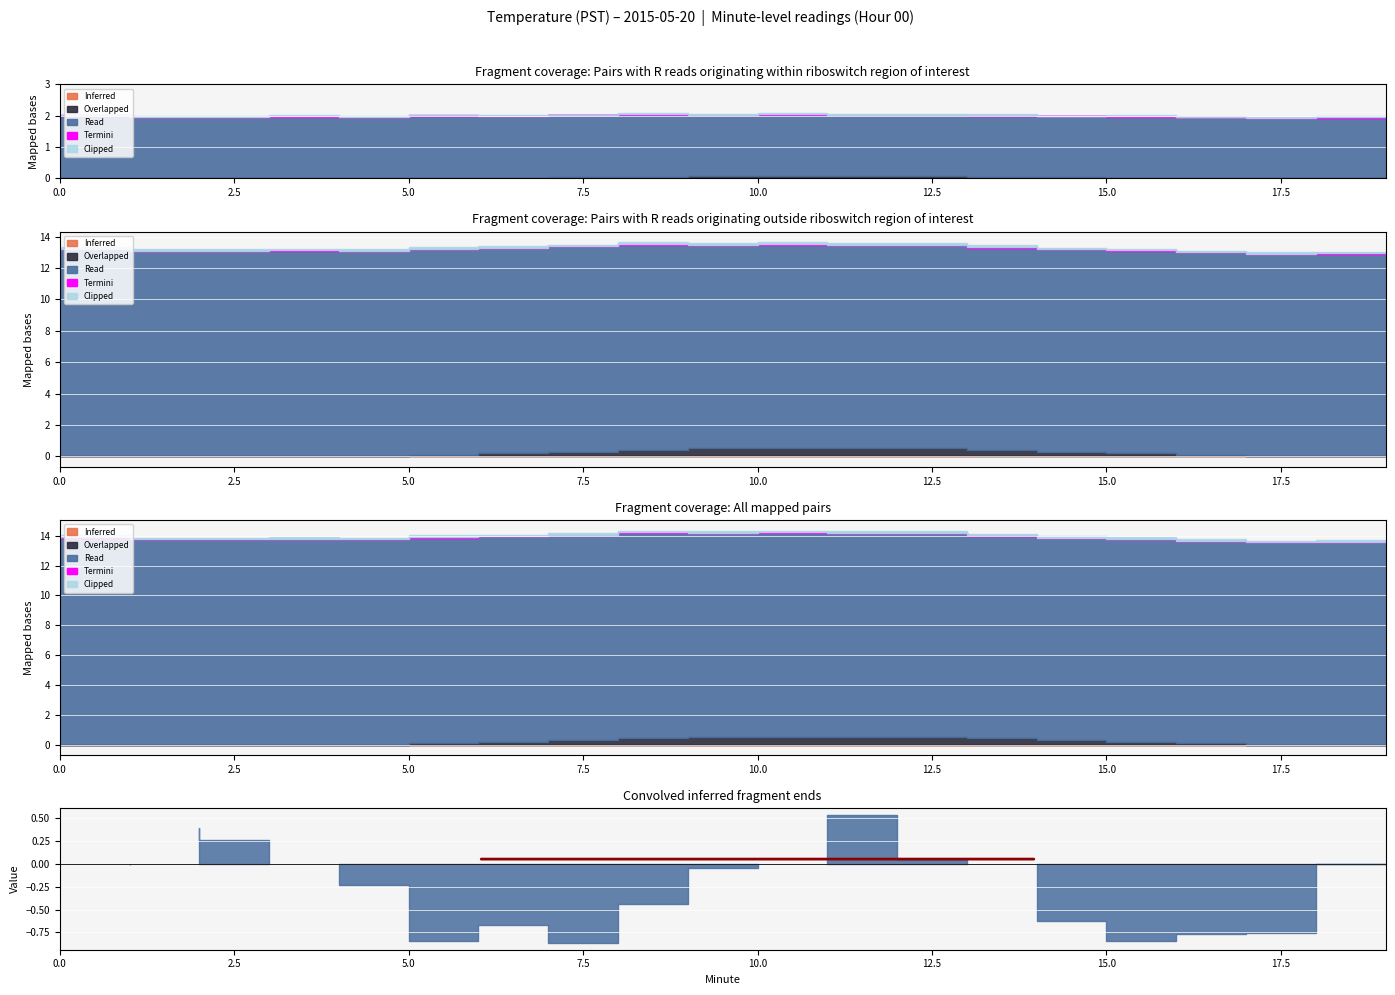

Rank the categories by Inferred value from highest to lowest.

0, 1, 2, 3, 4, 5, 6, 7, 8, 9, 10, 11, 12, 13, 14, 15, 16, 17, 18, 19